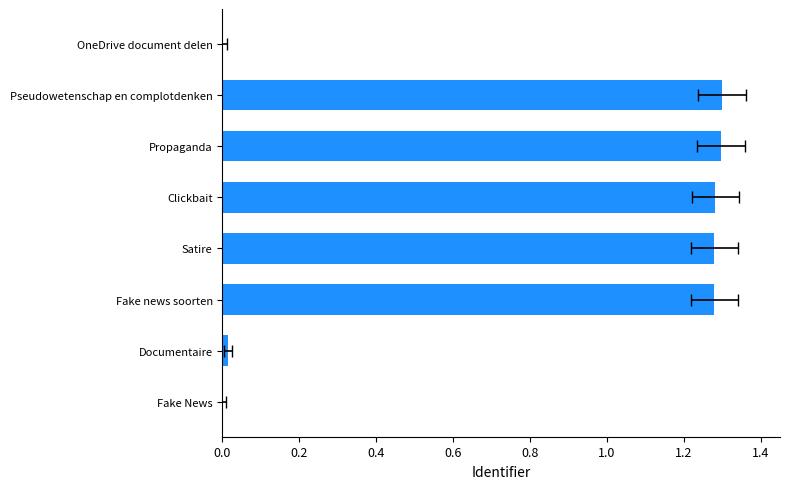

The chart shows a value of 2.0 at Propaganda. True or false?

False